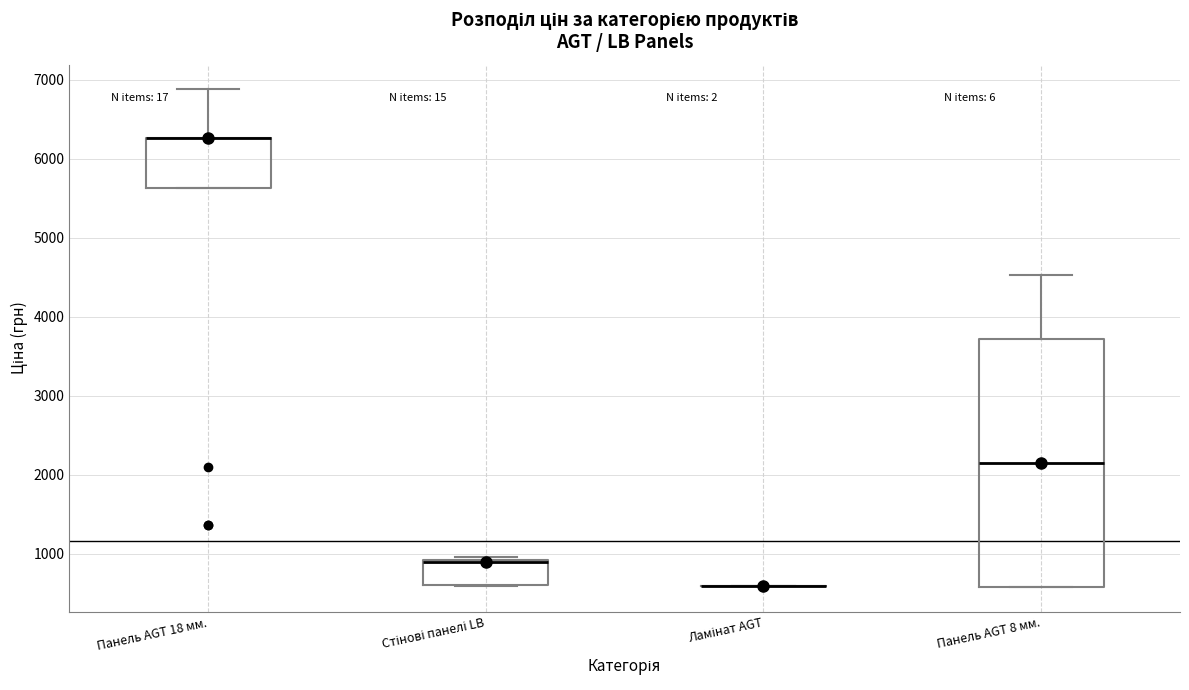

Where is the upper edge of the box for Панель AGT 18 мм. on the y-axis? The values are not printed on the chart, so give them approximately, as read against the axis.

6300